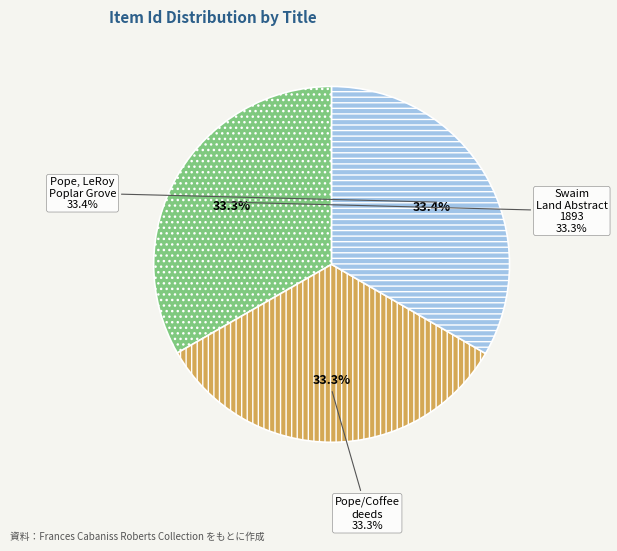

True or false: Pope, LeRoy/Poplar Grove accounts for 33% of the total.

True